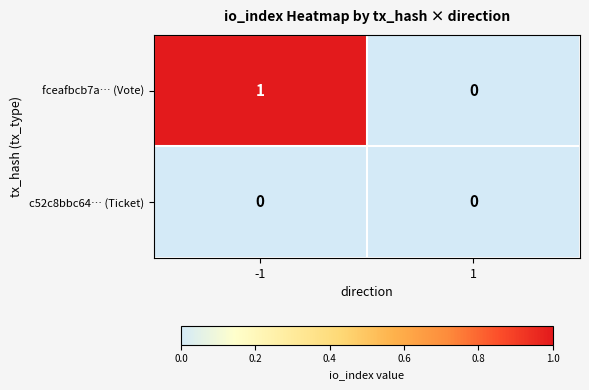

The fceafbcb7a… (Vote) series shows 2 at -1. True or false?

False